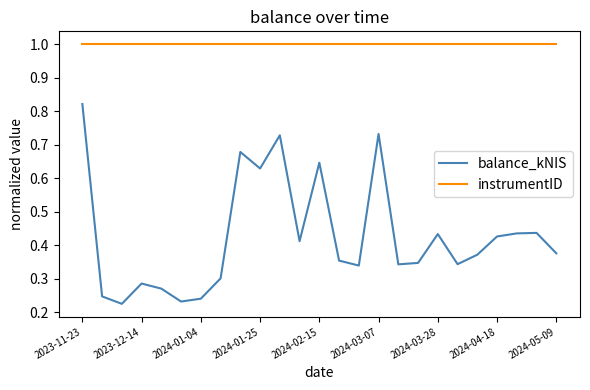

How many lines are shown in the chart?

2